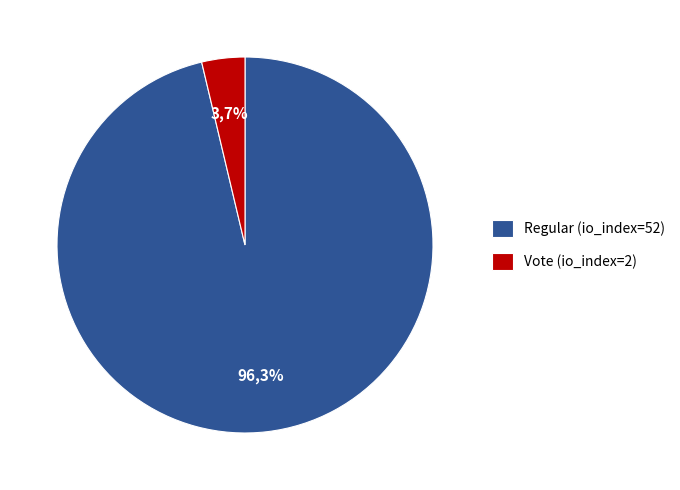

What is the smallest slice in the pie chart?

Vote (io_index=2)